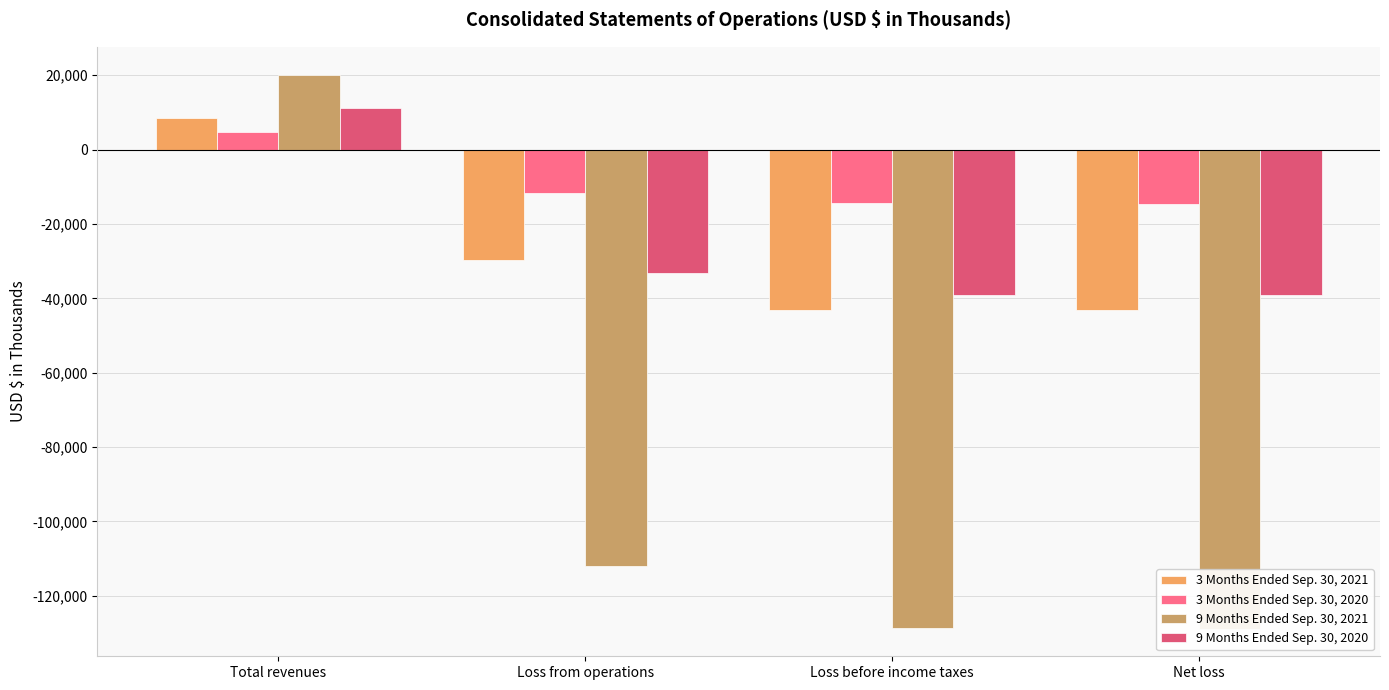

Reading left to right, list all the values displayed in this chart.

3 Months Ended Sep. 30, 2021: Total revenues=8490	Loss from operations=-29667	Loss before income taxes=-43048	Net loss=-43048
3 Months Ended Sep. 30, 2020: Total revenues=4795	Loss from operations=-11626	Loss before income taxes=-14498	Net loss=-14517
9 Months Ended Sep. 30, 2021: Total revenues=20172	Loss from operations=-111847	Loss before income taxes=-128780	Net loss=-128804
9 Months Ended Sep. 30, 2020: Total revenues=11076	Loss from operations=-33244	Loss before income taxes=-39009	Net loss=-39032